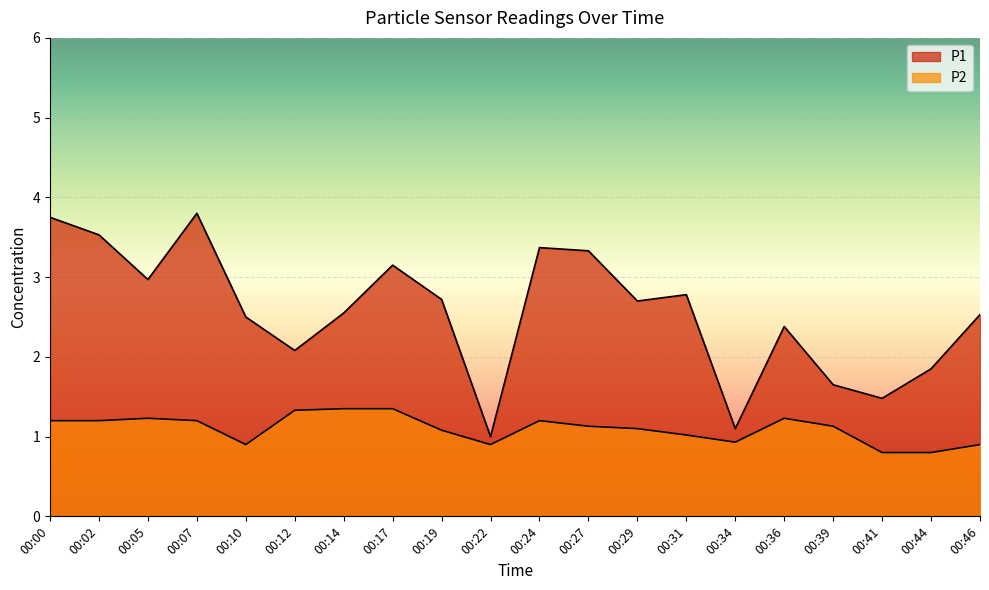

True or false: P1 and P2 cross at least once.

False